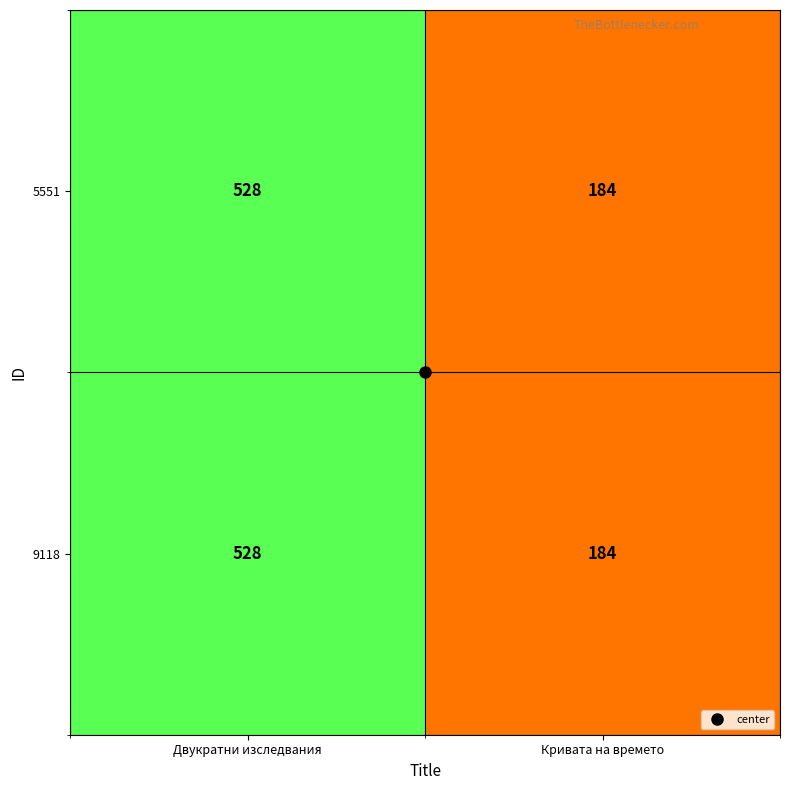

How many series are shown in this chart?

2